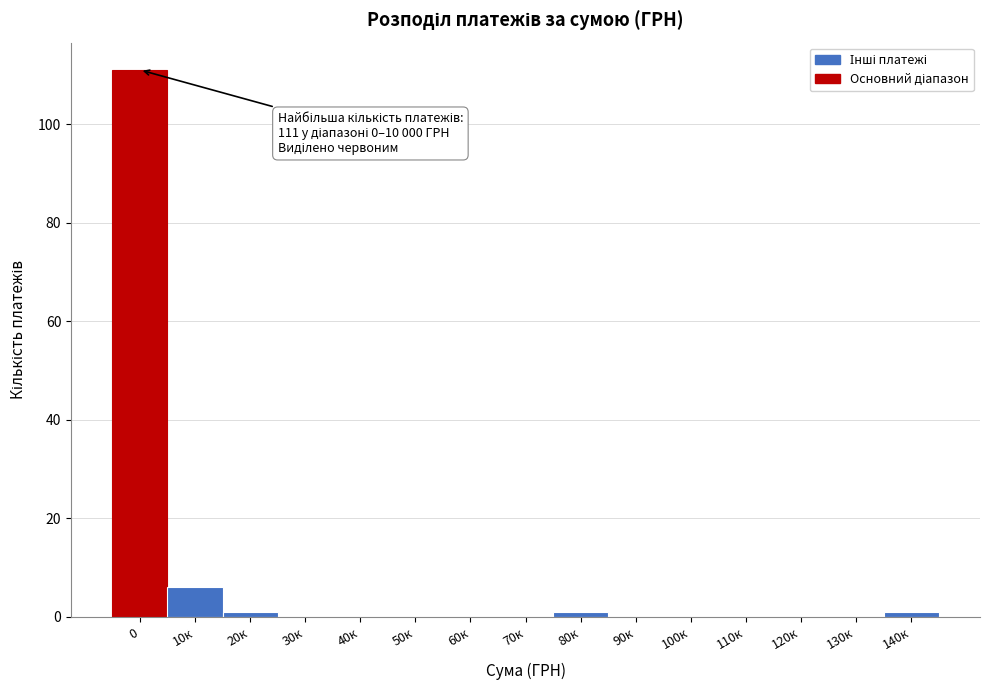

Reading left to right, extract all data points from this chart.

0=111	10к=6	20к=1	30к=0	40к=0	50к=0	60к=0	70к=0	80к=1	90к=0	100к=0	110к=0	120к=0	130к=0	140к=1